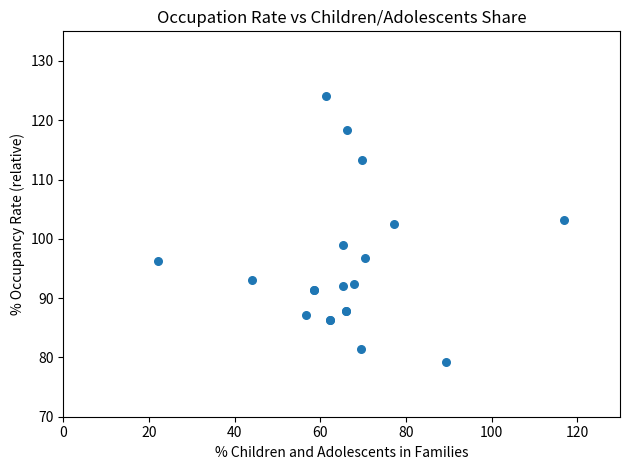

What Y value in the scatter plot is closest to 101?

102.4